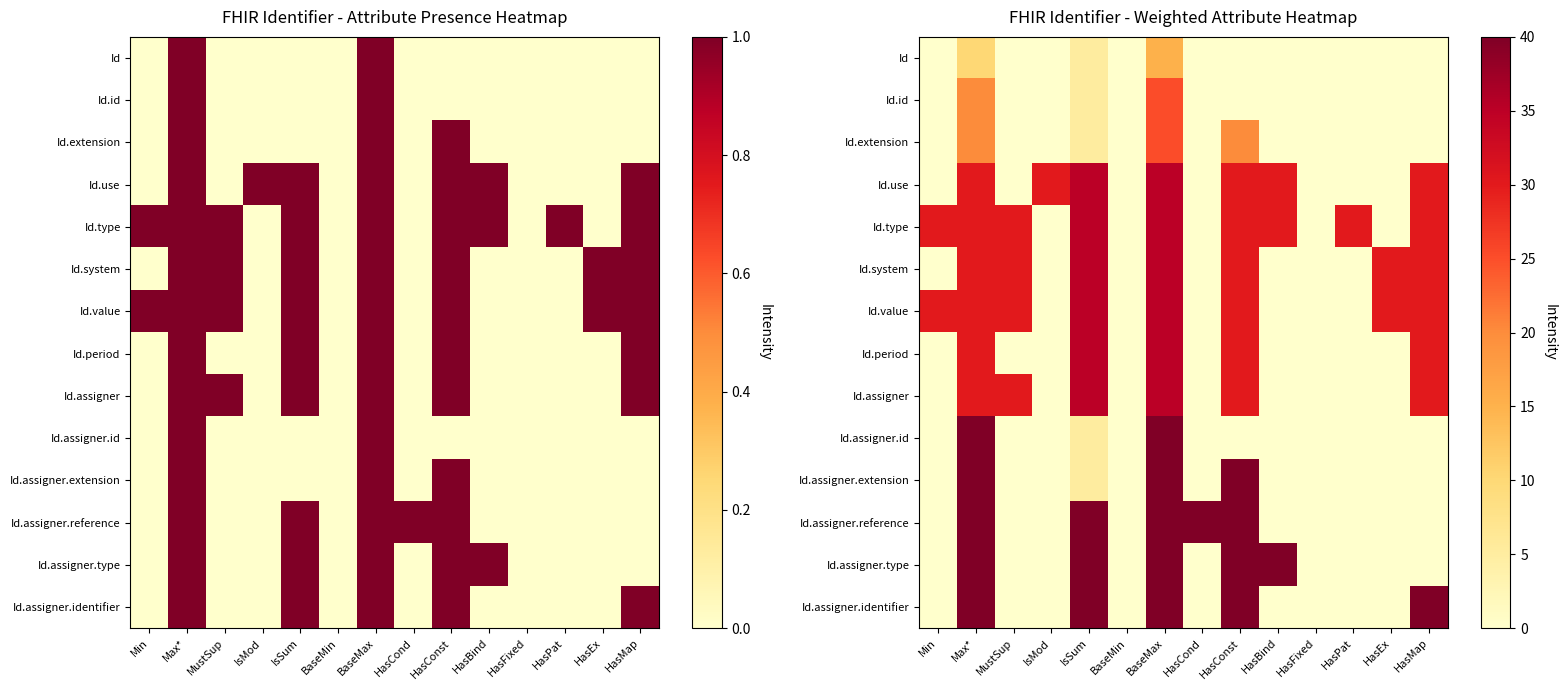

At Max*, list the series in order from smallest to largest.

Id, Id.id, Id.extension, Id.use, Id.type, Id.system, Id.value, Id.period, Id.assigner, Id.assigner.id, Id.assigner.extension, Id.assigner.reference, Id.assigner.type, Id.assigner.identifier